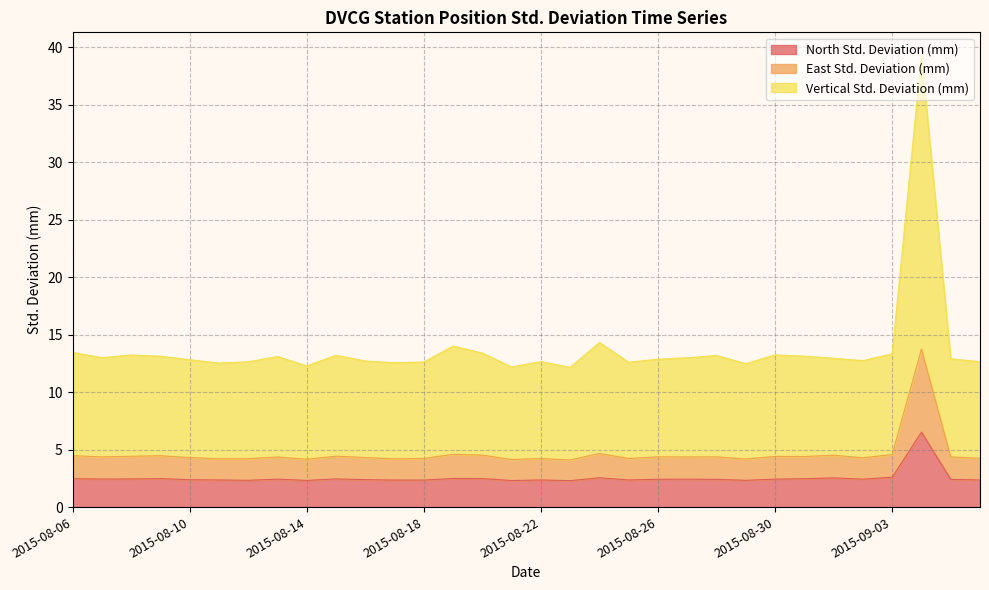

How many lines are shown in the chart?

3